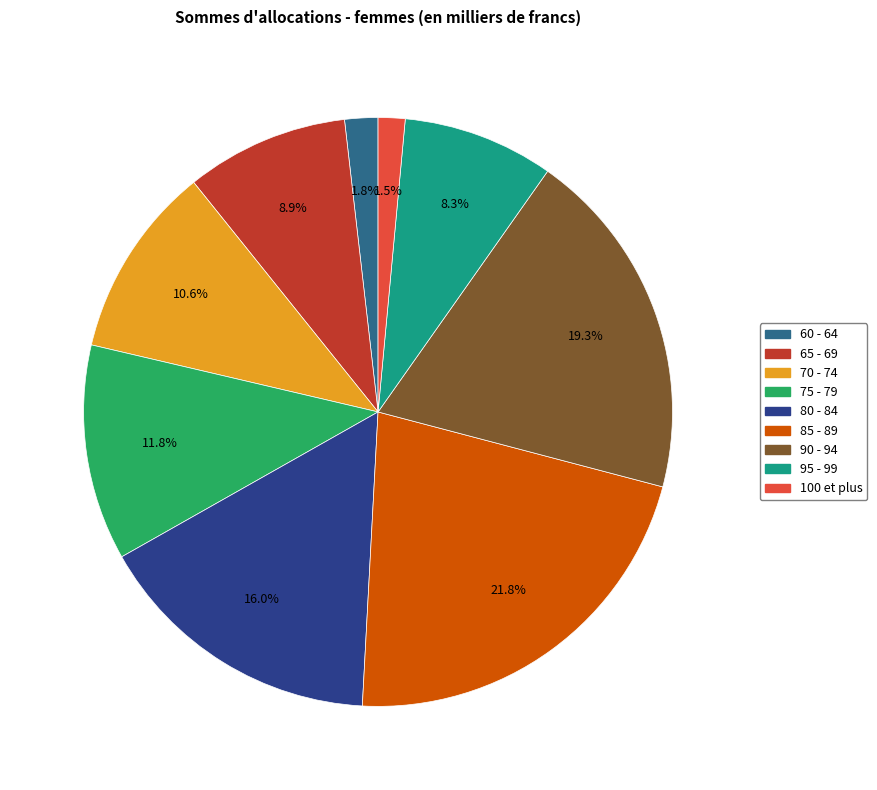

To the nearest percent, what percentage of the pie is 70 - 74?

11%